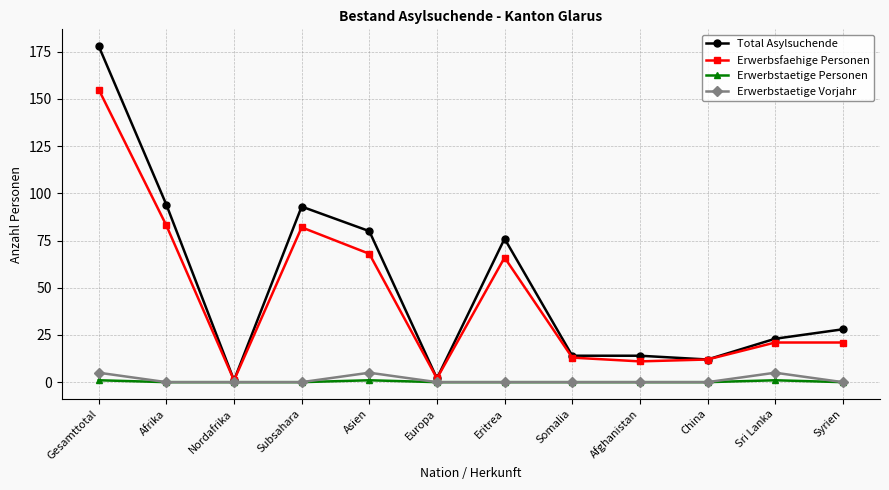

Reading left to right, what are all the values shown in this chart?

Total Asylsuchende: Gesamttotal=178	Afrika=94	Nordafrika=1	Subsahara=93	Asien=80	Europa=2	Eritrea=76	Somalia=14	Afghanistan=14	China=12	Sri Lanka=23	Syrien=28
Erwerbsfaehige Personen: Gesamttotal=155	Afrika=83	Nordafrika=1	Subsahara=82	Asien=68	Europa=2	Eritrea=66	Somalia=13	Afghanistan=11	China=12	Sri Lanka=21	Syrien=21
Erwerbstaetige Personen: Gesamttotal=1	Afrika=0	Nordafrika=0	Subsahara=0	Asien=1	Europa=0	Eritrea=0	Somalia=0	Afghanistan=0	China=0	Sri Lanka=1	Syrien=0
Erwerbstaetige Vorjahr: Gesamttotal=5	Afrika=0	Nordafrika=0	Subsahara=0	Asien=5	Europa=0	Eritrea=0	Somalia=0	Afghanistan=0	China=0	Sri Lanka=5	Syrien=0